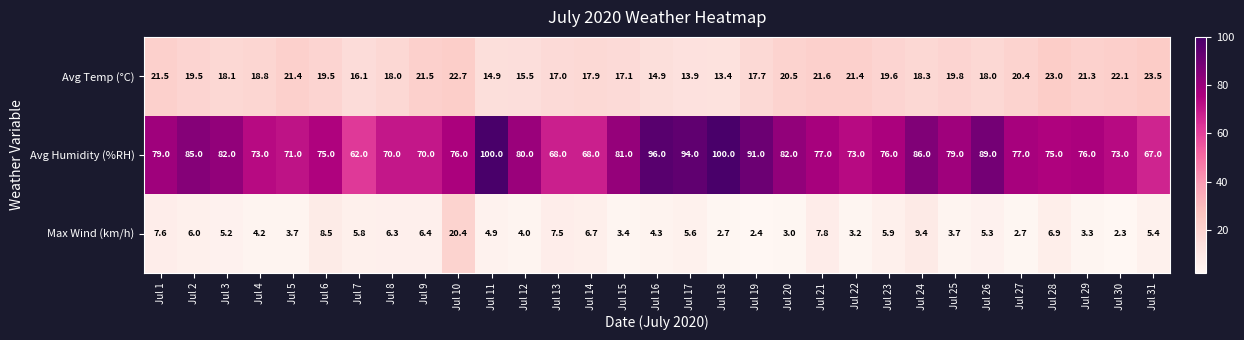

What is the highest value of the Avg Humidity (%RH) series?

100.0